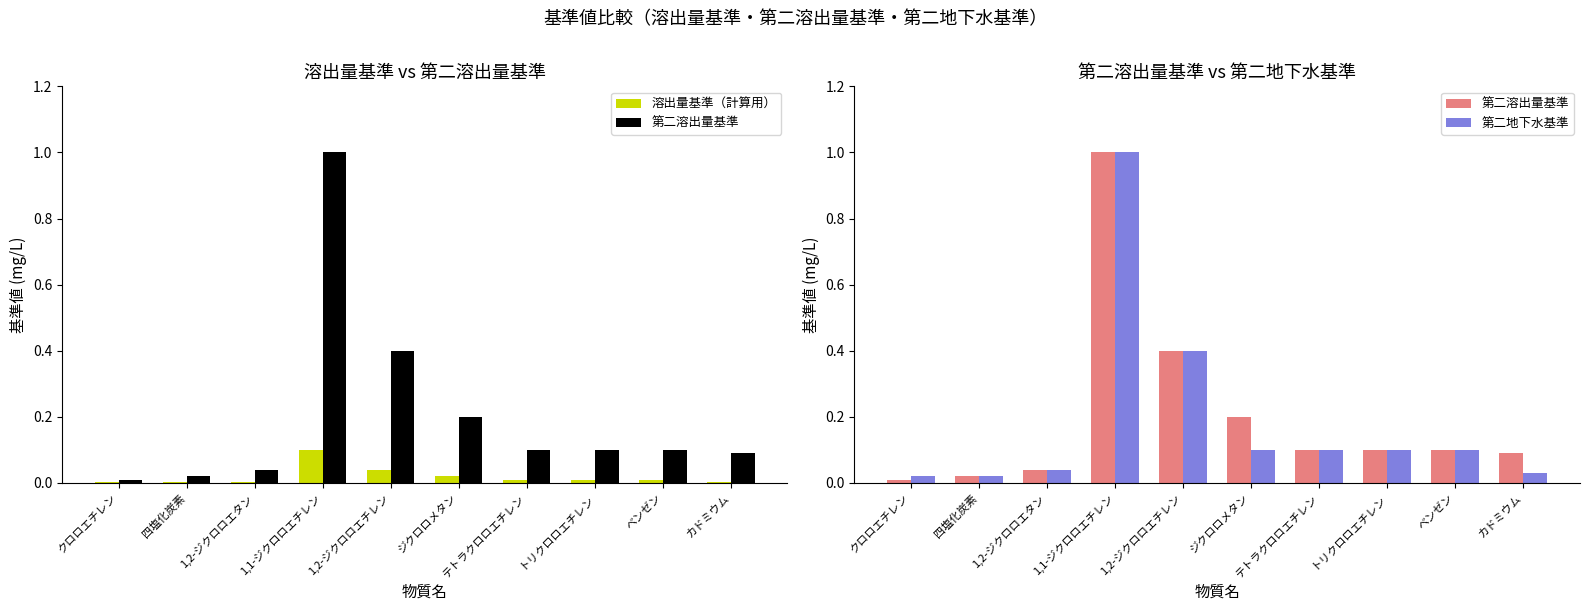

What is the label of the 10th bar from the right?

クロロエチレン